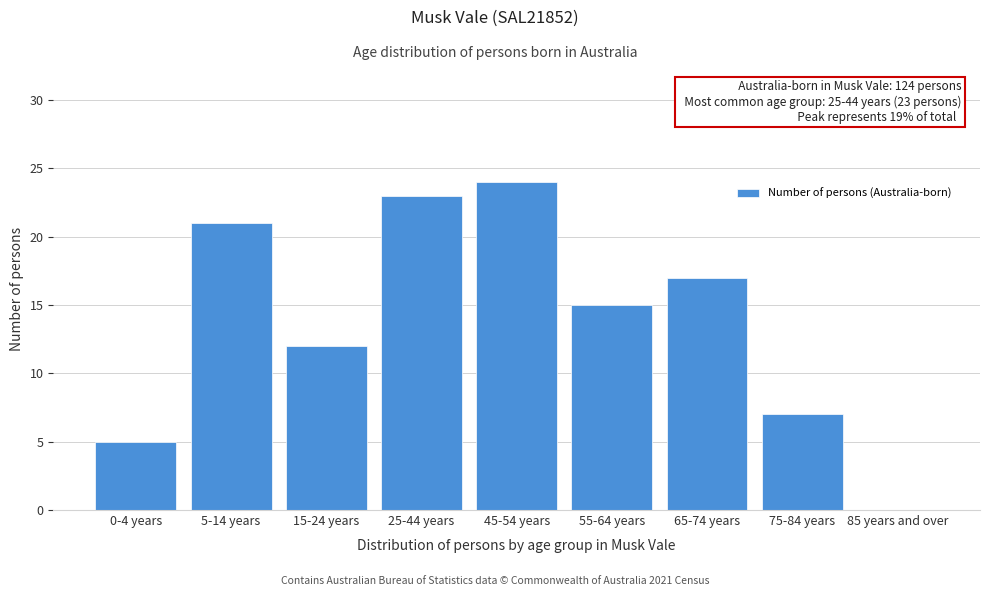

Reading left to right, what are all the values shown in this chart?

0-4 years=5	5-14 years=21	15-24 years=12	25-44 years=23	45-54 years=24	55-64 years=15	65-74 years=17	75-84 years=7	85 years and over=0